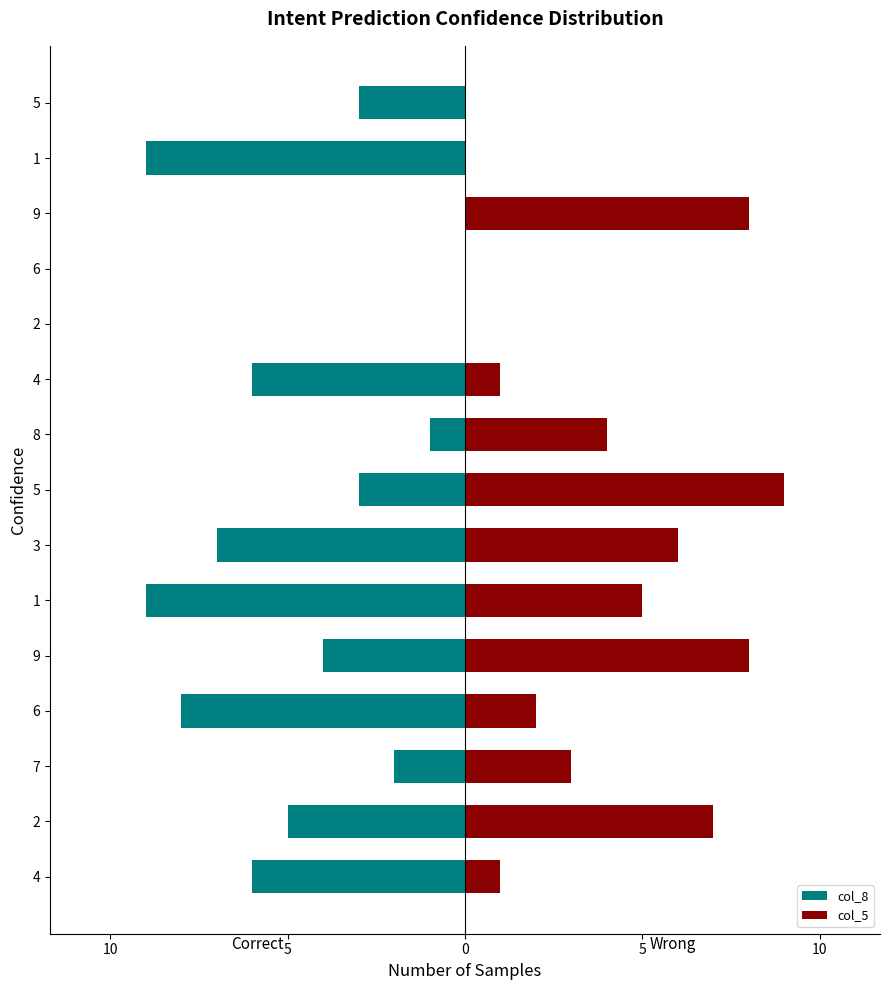

How many bars are there in each group?

2